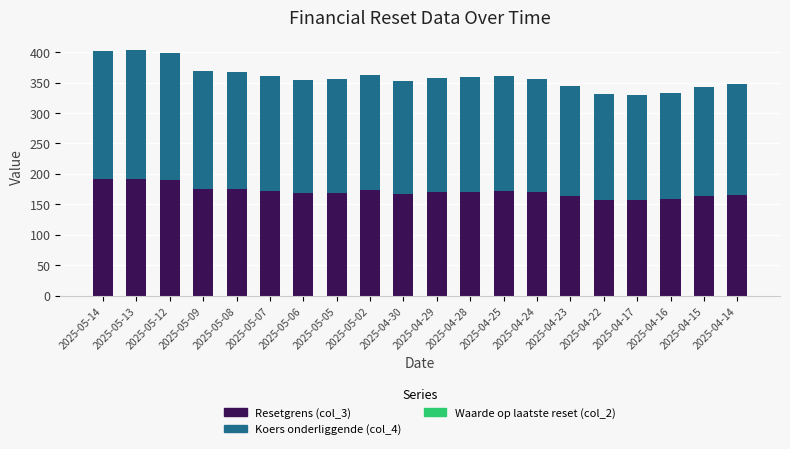

Are the bars grouped side by side (vs. stacked)?

No